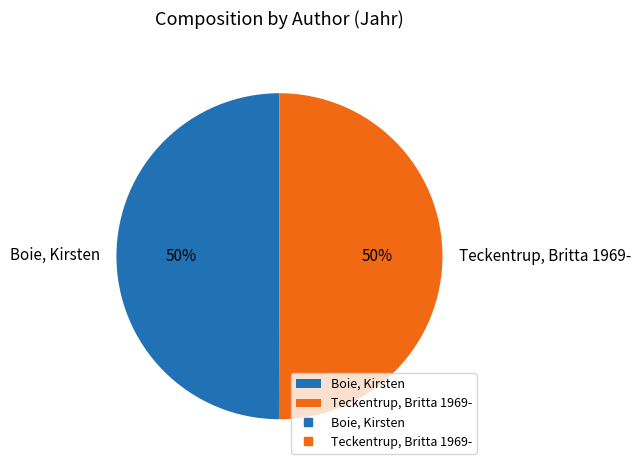

Approximately how many times larger is the value at Boie, Kirsten compared to Teckentrup, Britta 1969-?

1.0